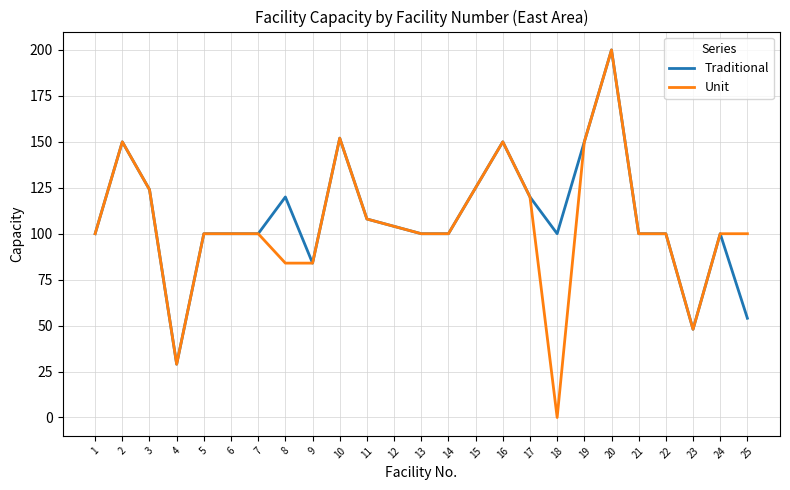

Which label corresponds to the smallest value in the chart?

18